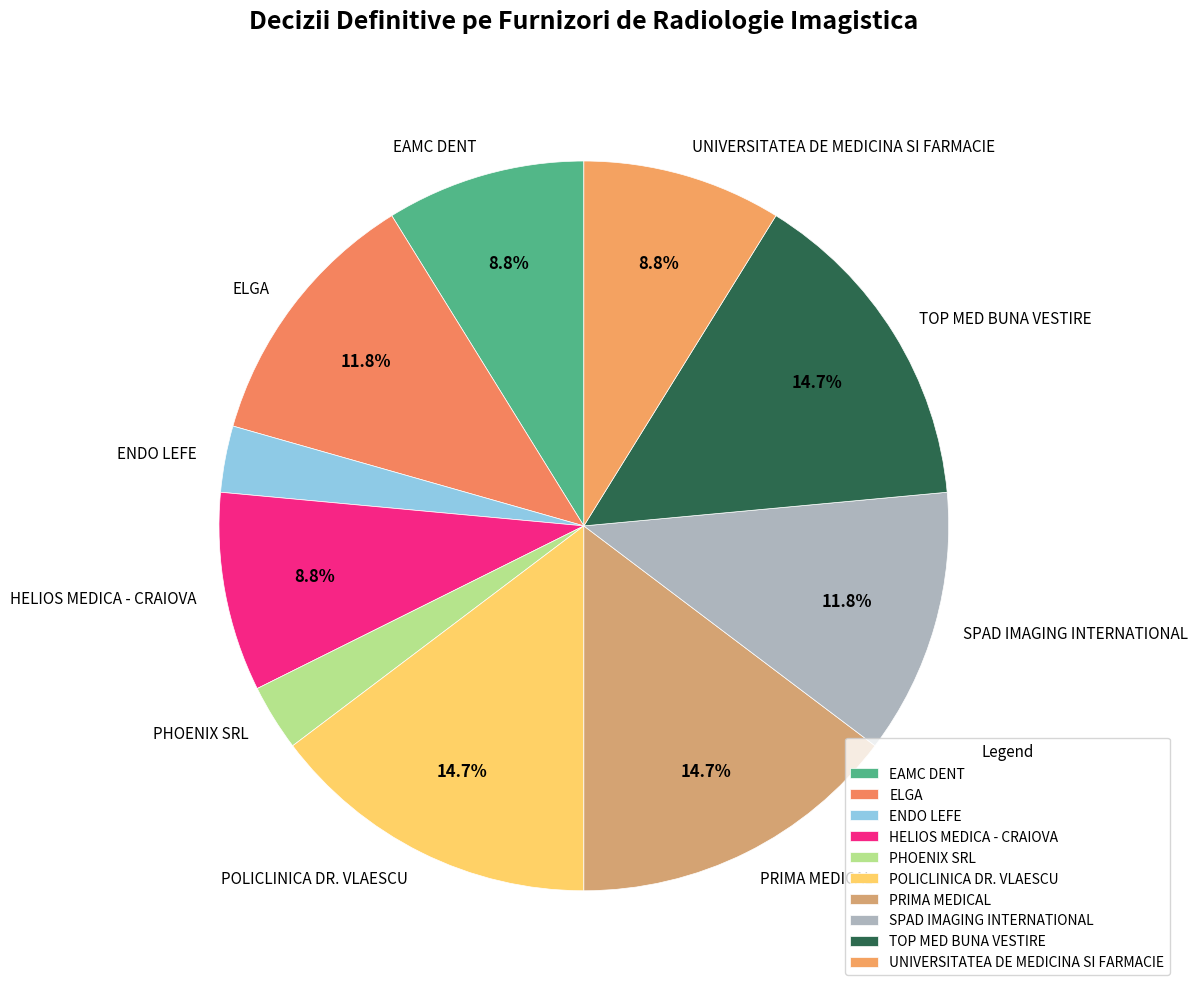

How many slices are in this pie chart?

10